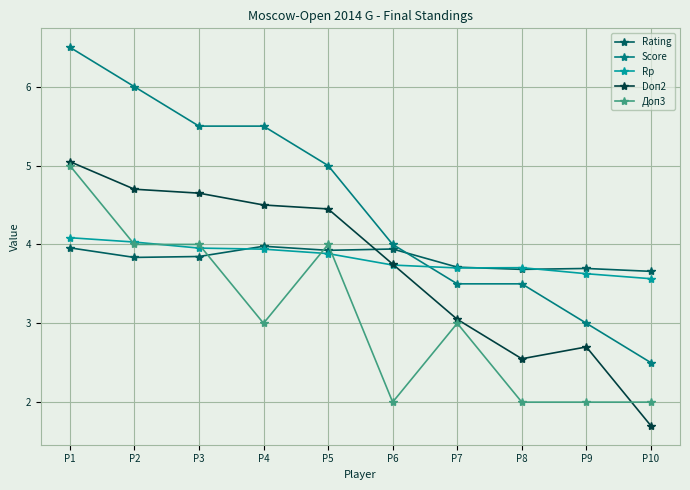

True or false: Доп3 and Rp cross at least once.

True